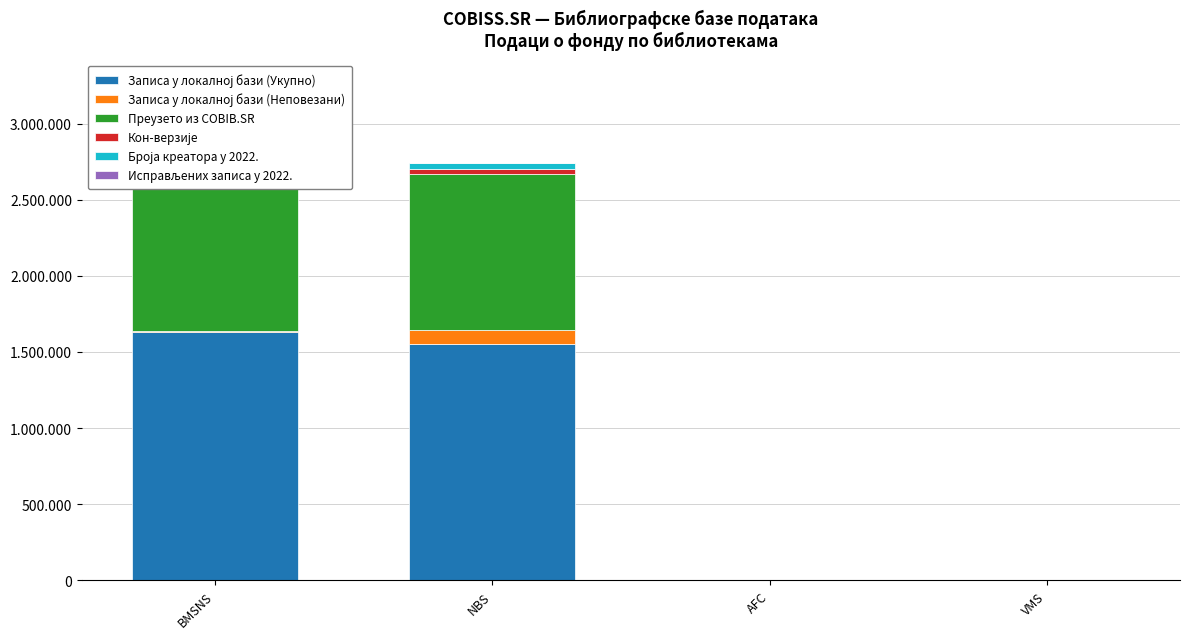

Which series has the widest spread of values?

Записа у локалној бази (Укупно)